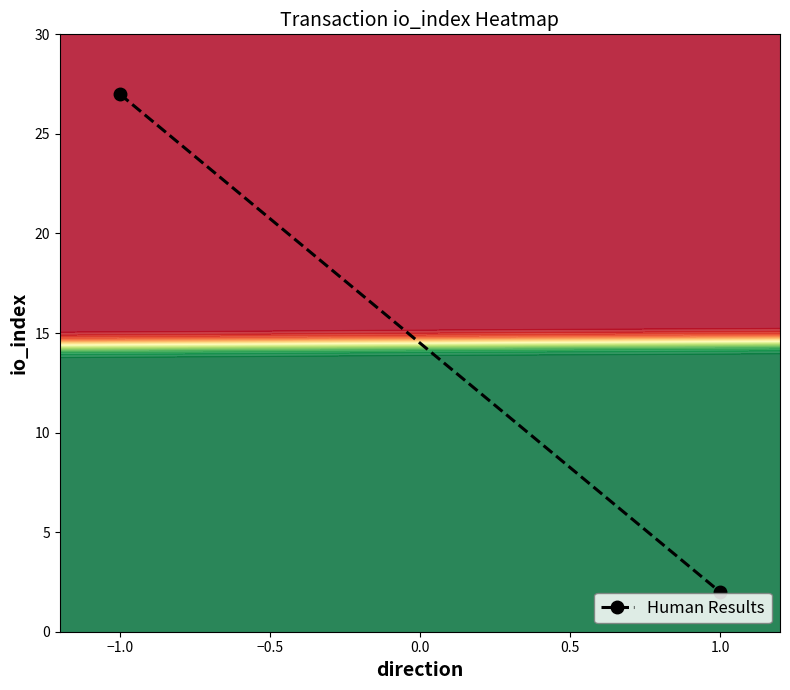

How many data points does each series have?

2